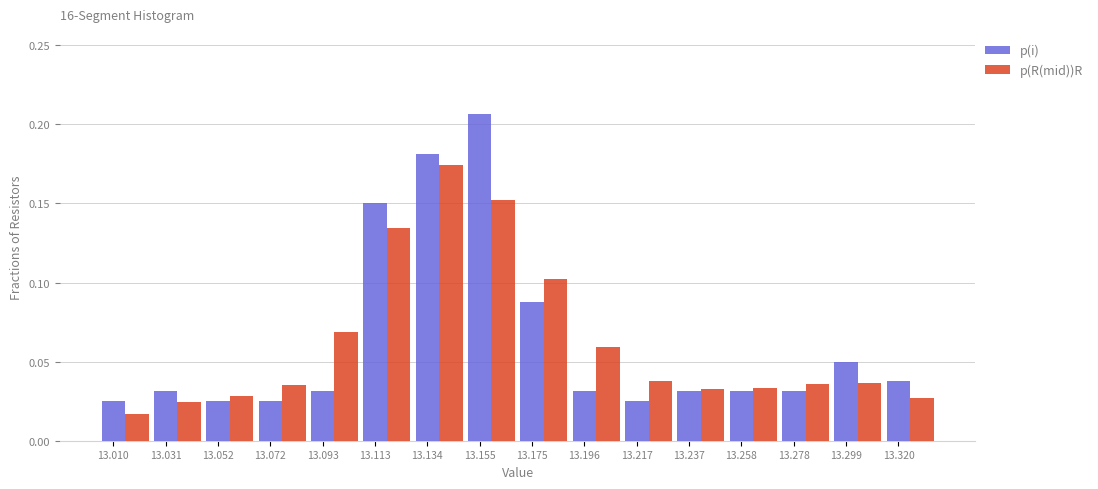

How many p(i) values are between 0 and 1?

16